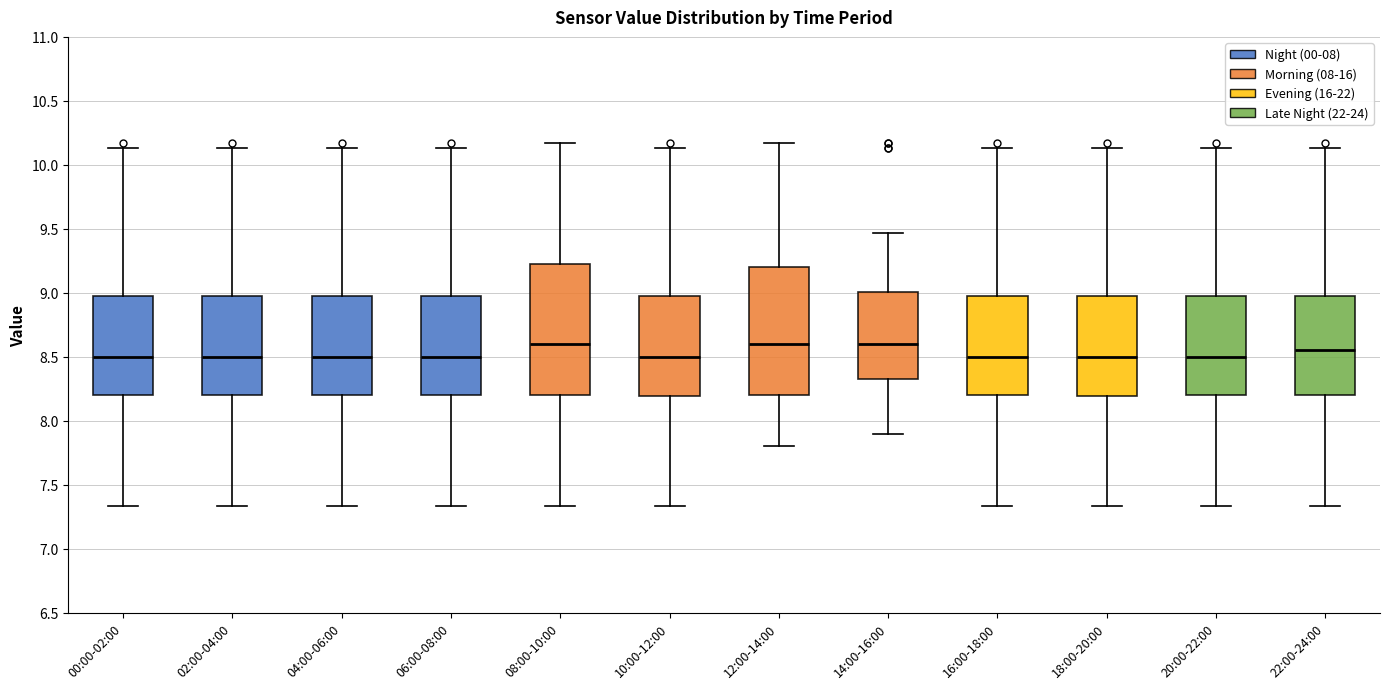

Where does the lower whisker of the box for 16:00-18:00 end on the y-axis? The values are not printed on the chart, so give them approximately, as read against the axis.

7.35